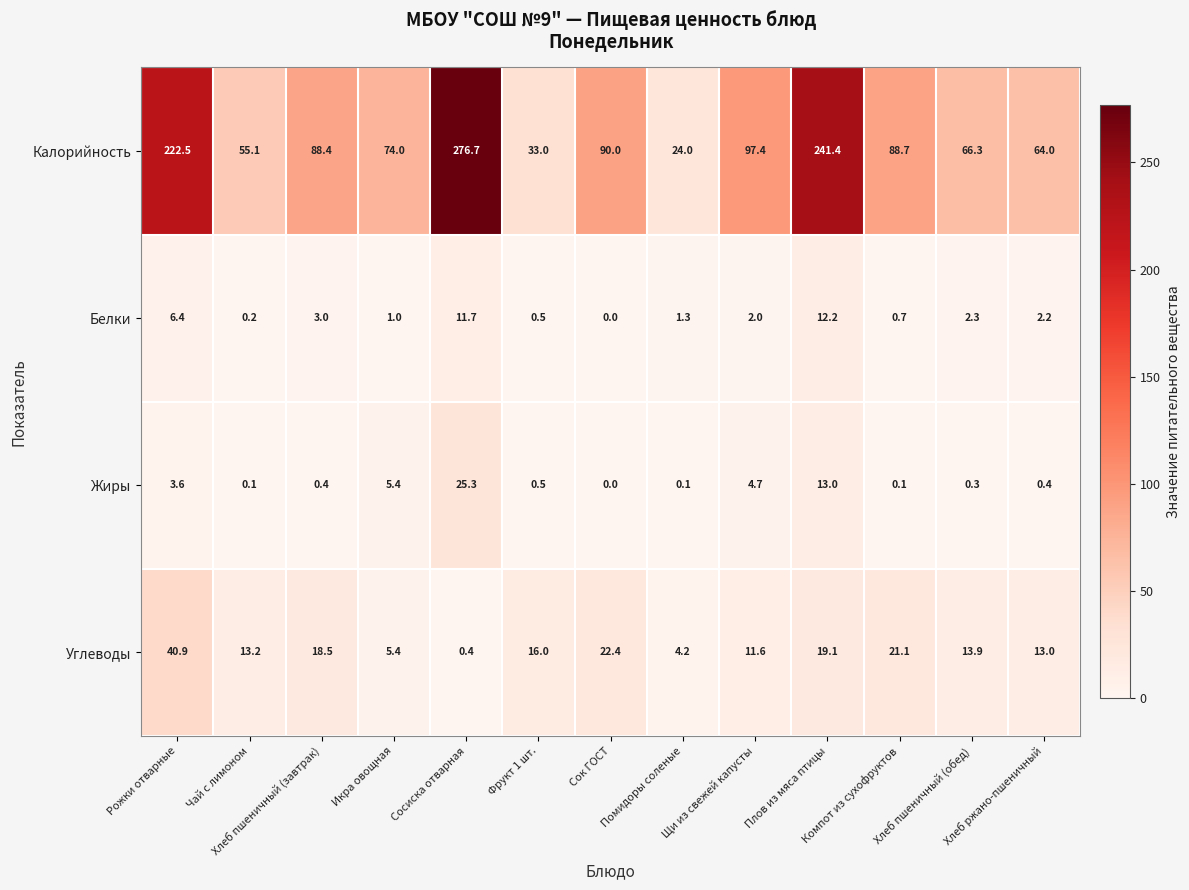

What is the difference between the highest and lowest values at Икра овощная?

73.0